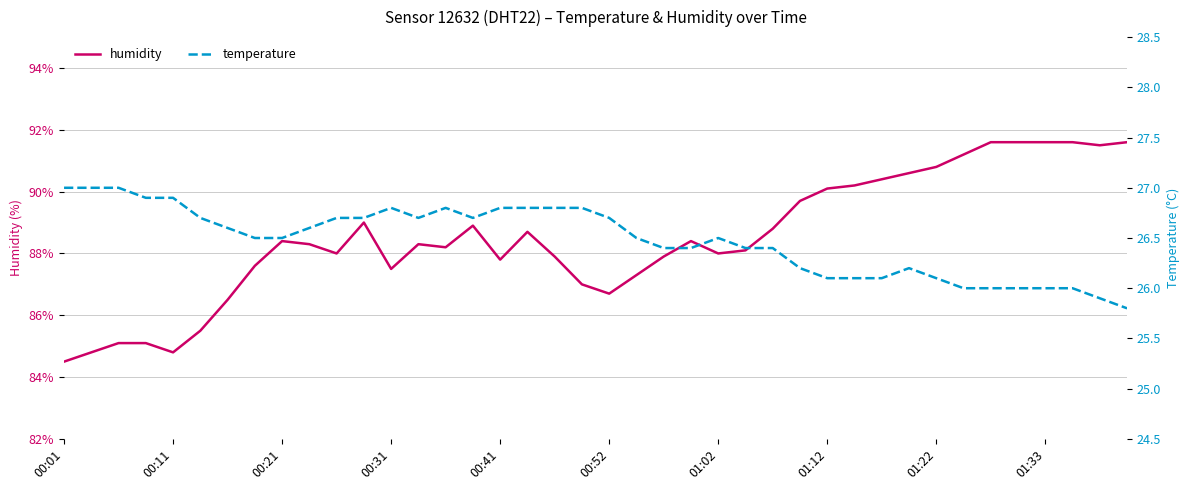

How many series are shown in this chart?

2